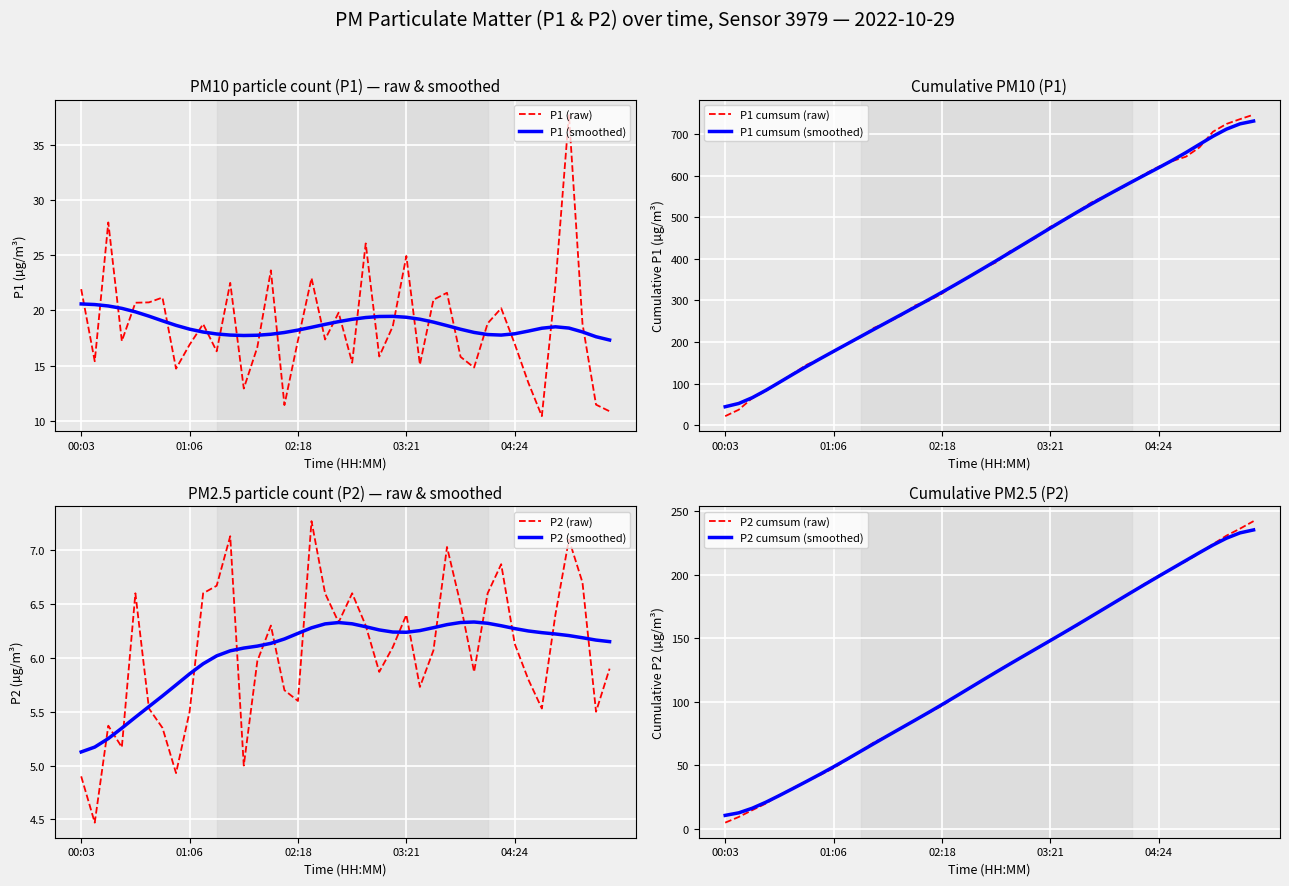

Does the chart display data point markers on the line(s)?

No